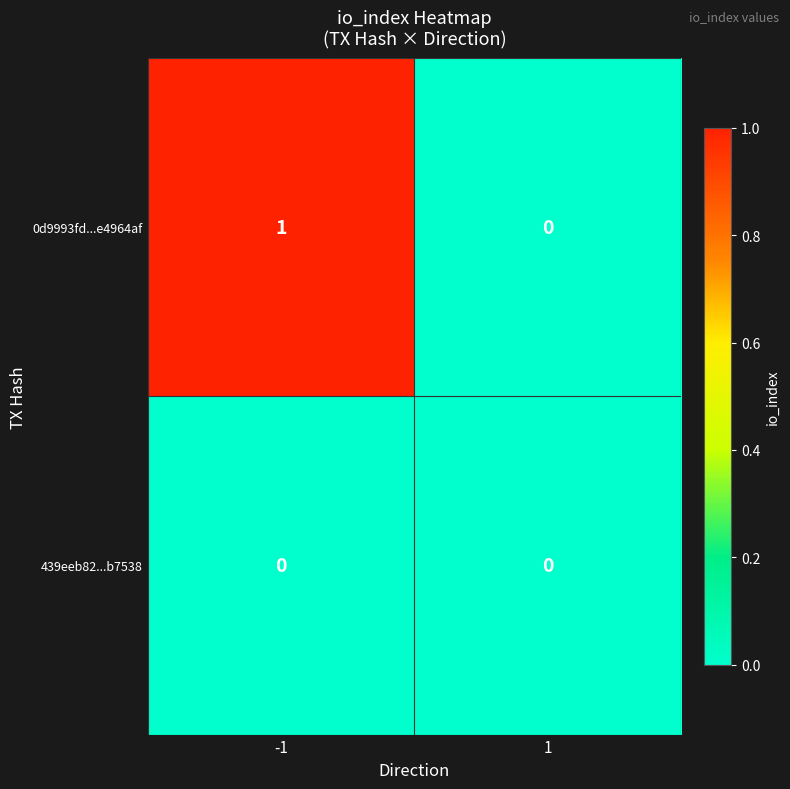

Reading right to left, transcribe all the data shown in this chart.

0d9993fd...e4964af: 0	1
439eeb82...b7538: 0	0